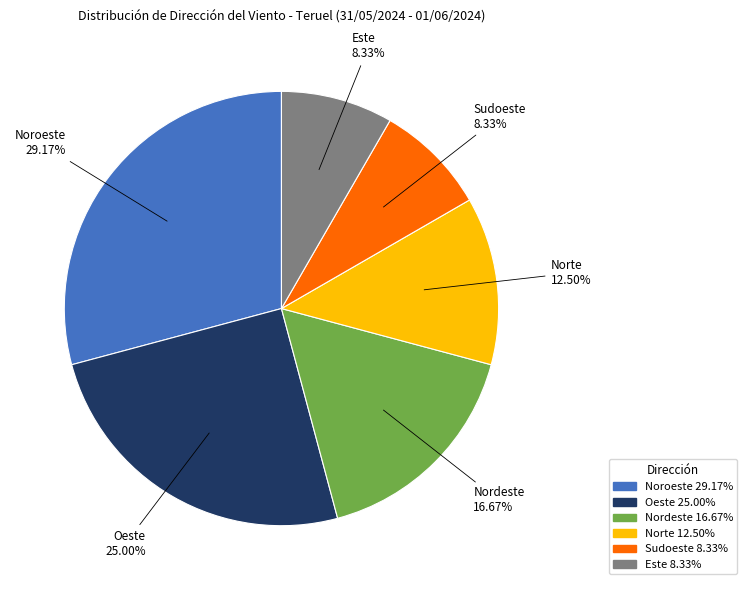

Is Noroeste the majority of the pie?

No